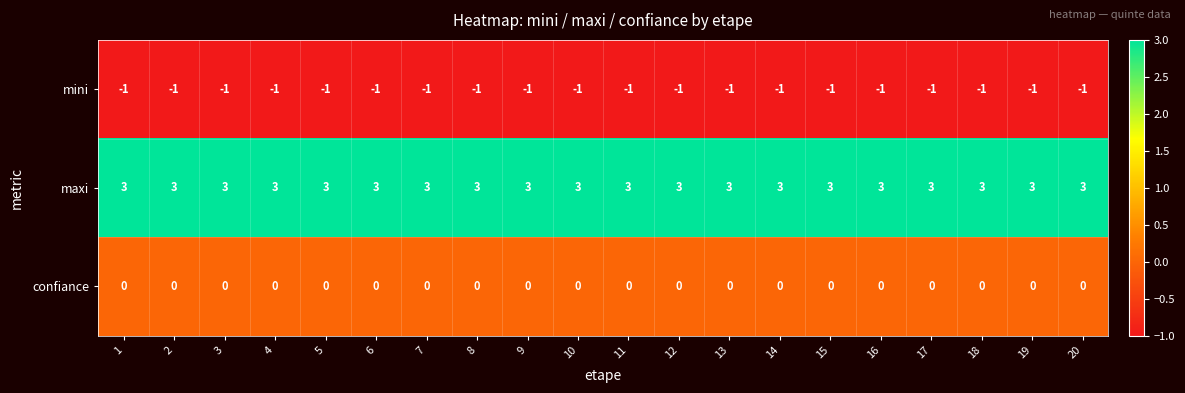

What is the spread (max minus min) of values at 15?

4